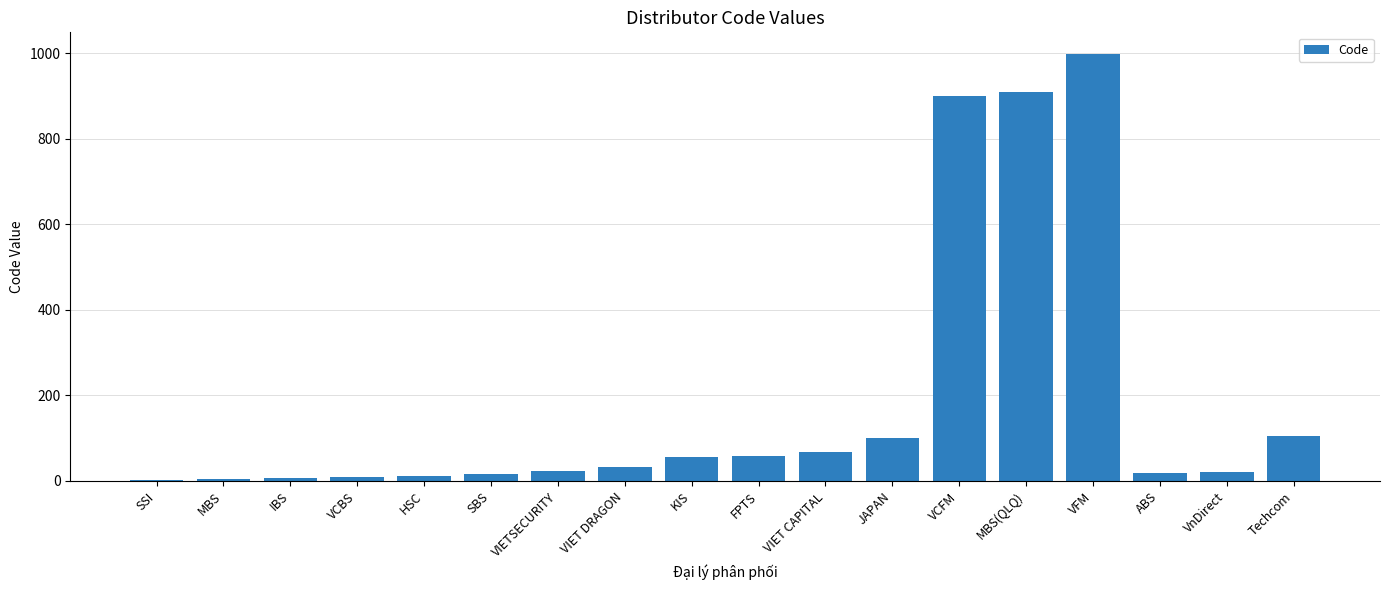

What is the sum of the values at VIET DRAGON and Techcom?

138